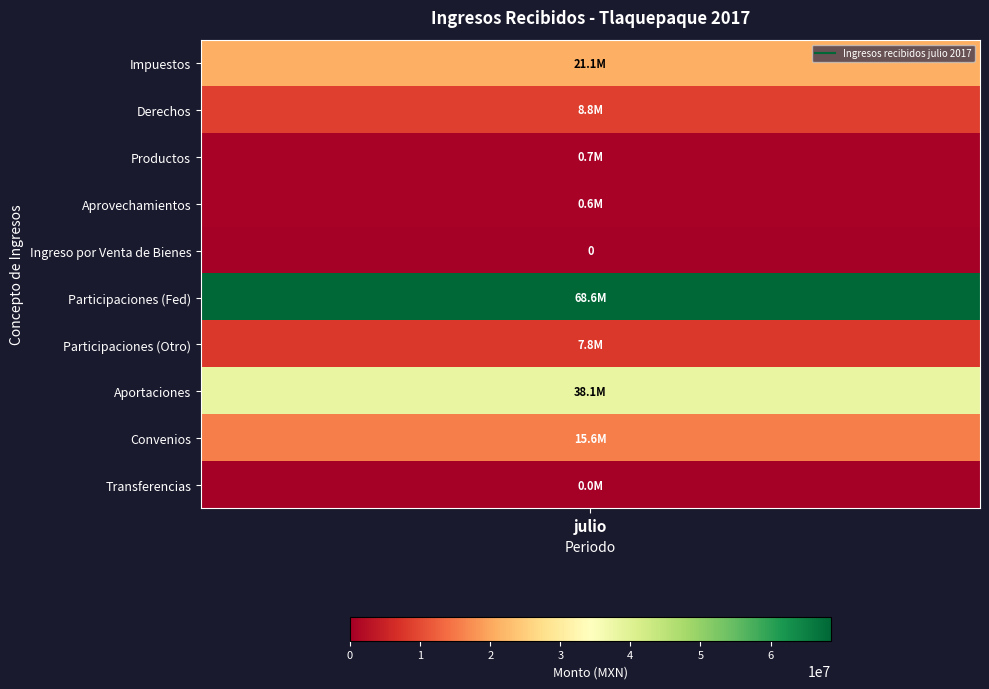

True or false: Convenios has a value of 15599100.0 at julio.

True